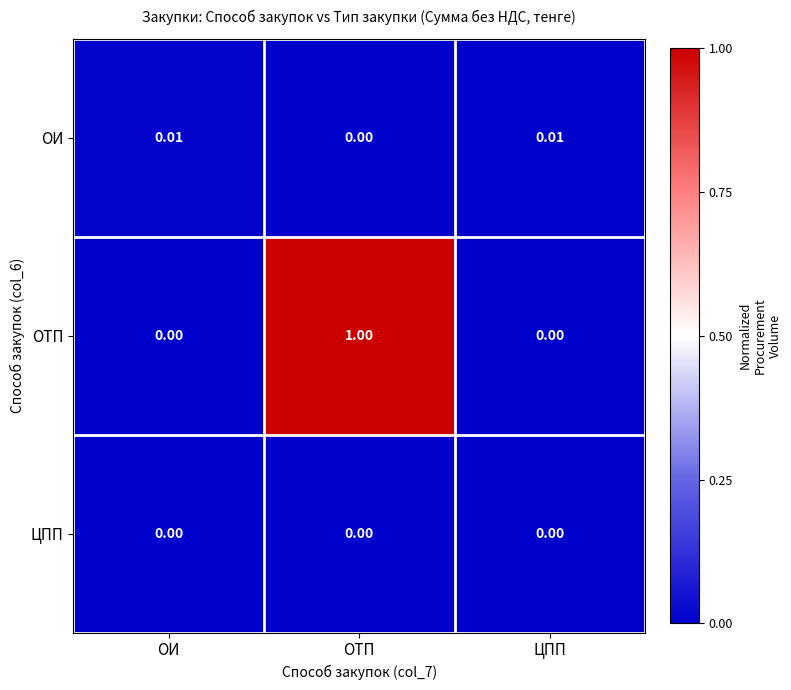

At which category is the sum across all series the highest?

ОТП